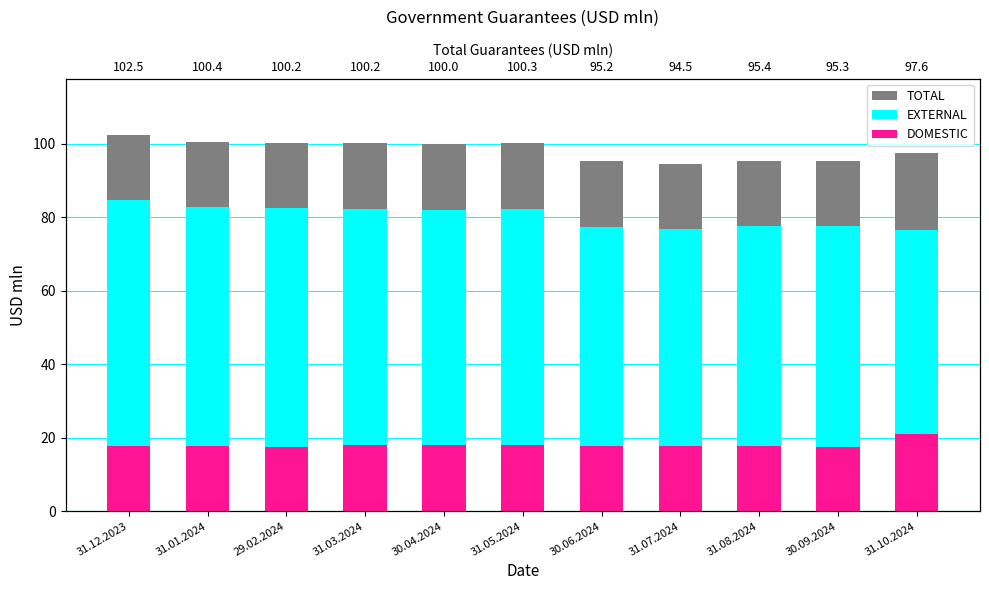

Is the value of DOMESTIC at 31.10.2024 greater than the value of TOTAL at 31.07.2024?

No